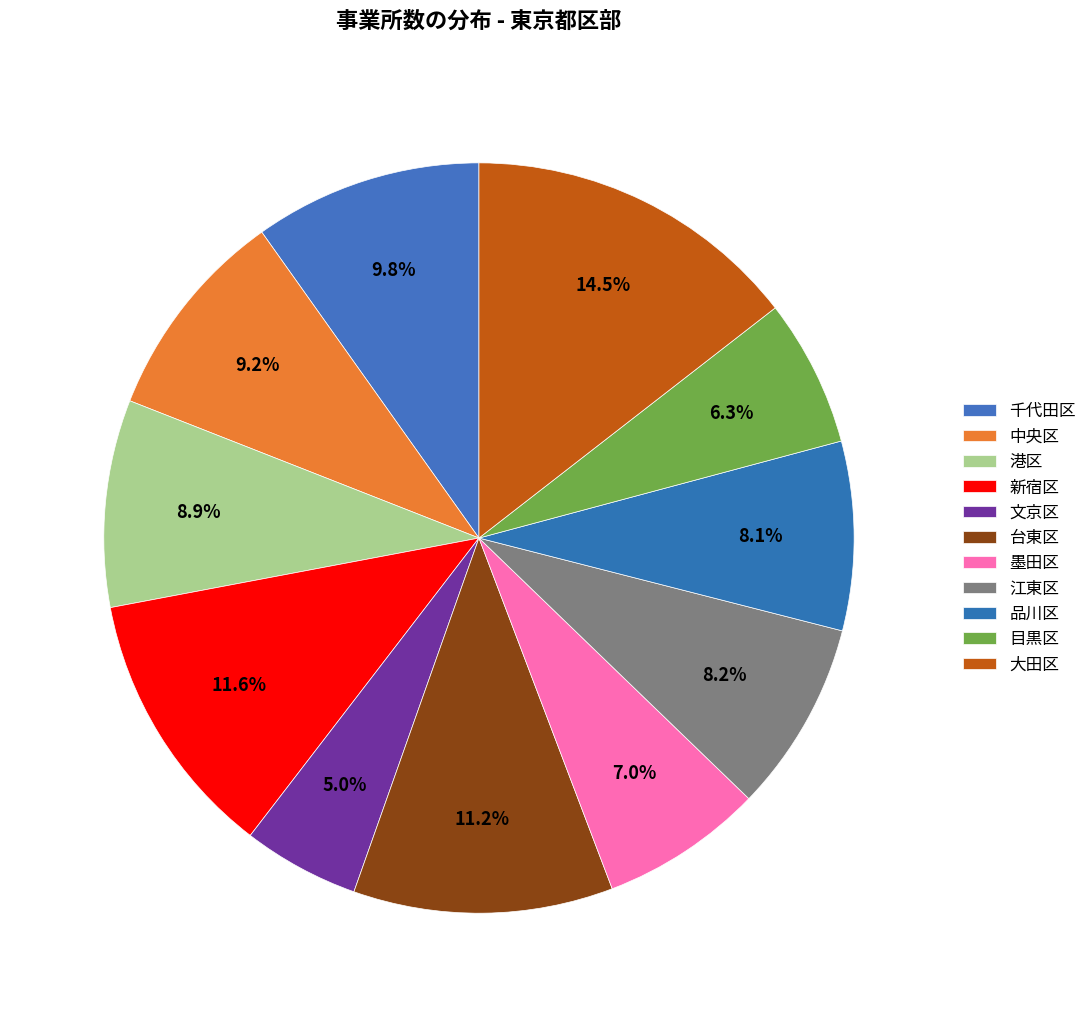

Which slice is the largest?

大田区